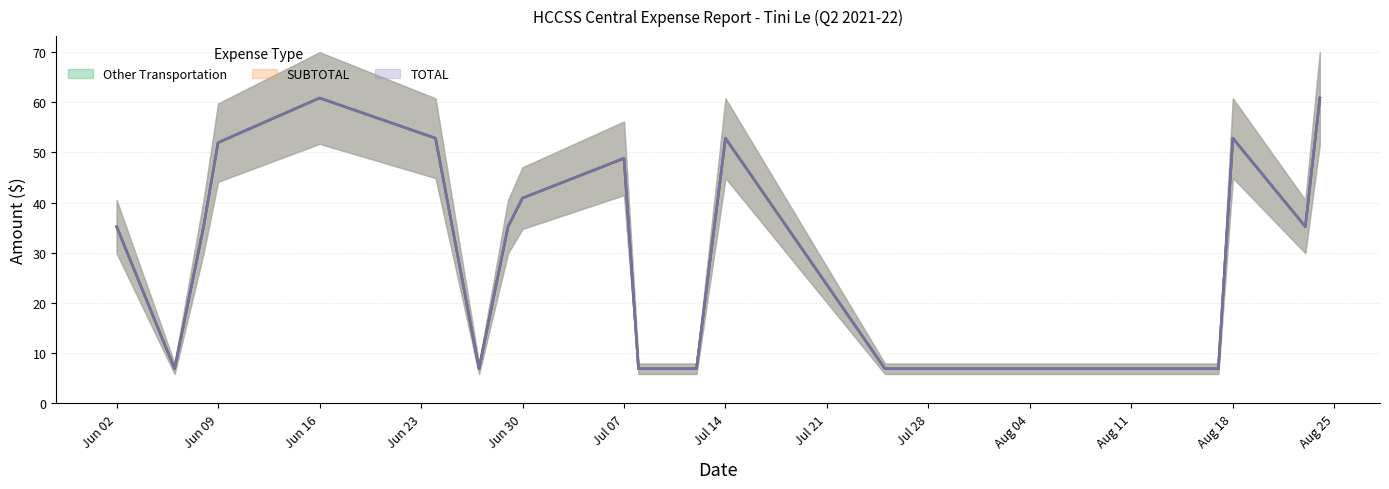

At which category does the chart reach its peak across all series?

Jun 16